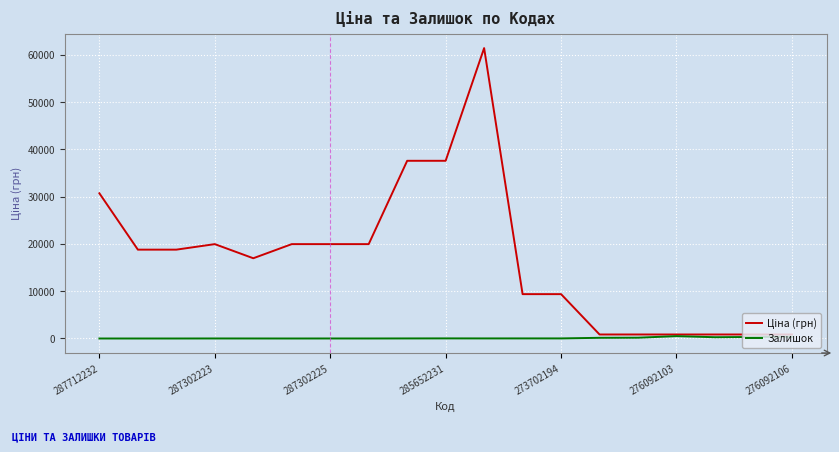

What is the maximum value shown in the chart?

61434.3